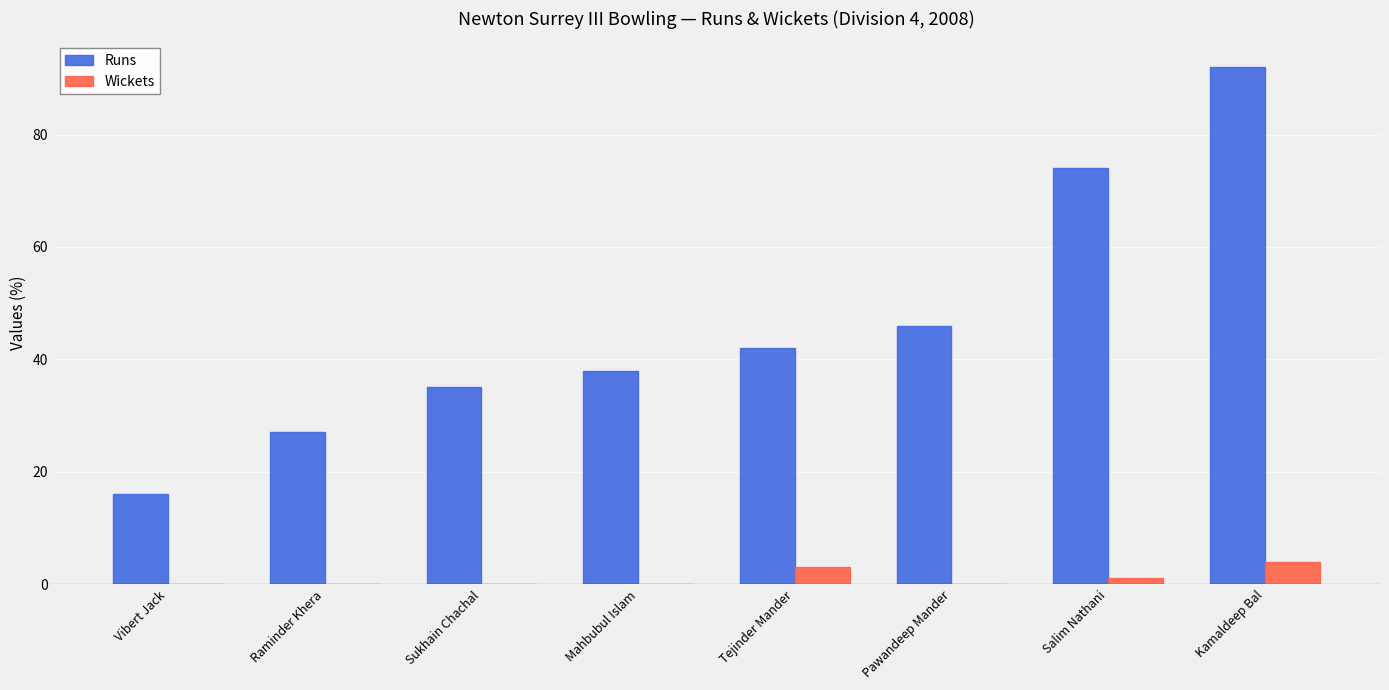

True or false: Runs has a value of 11 at Raminder Khera.

False